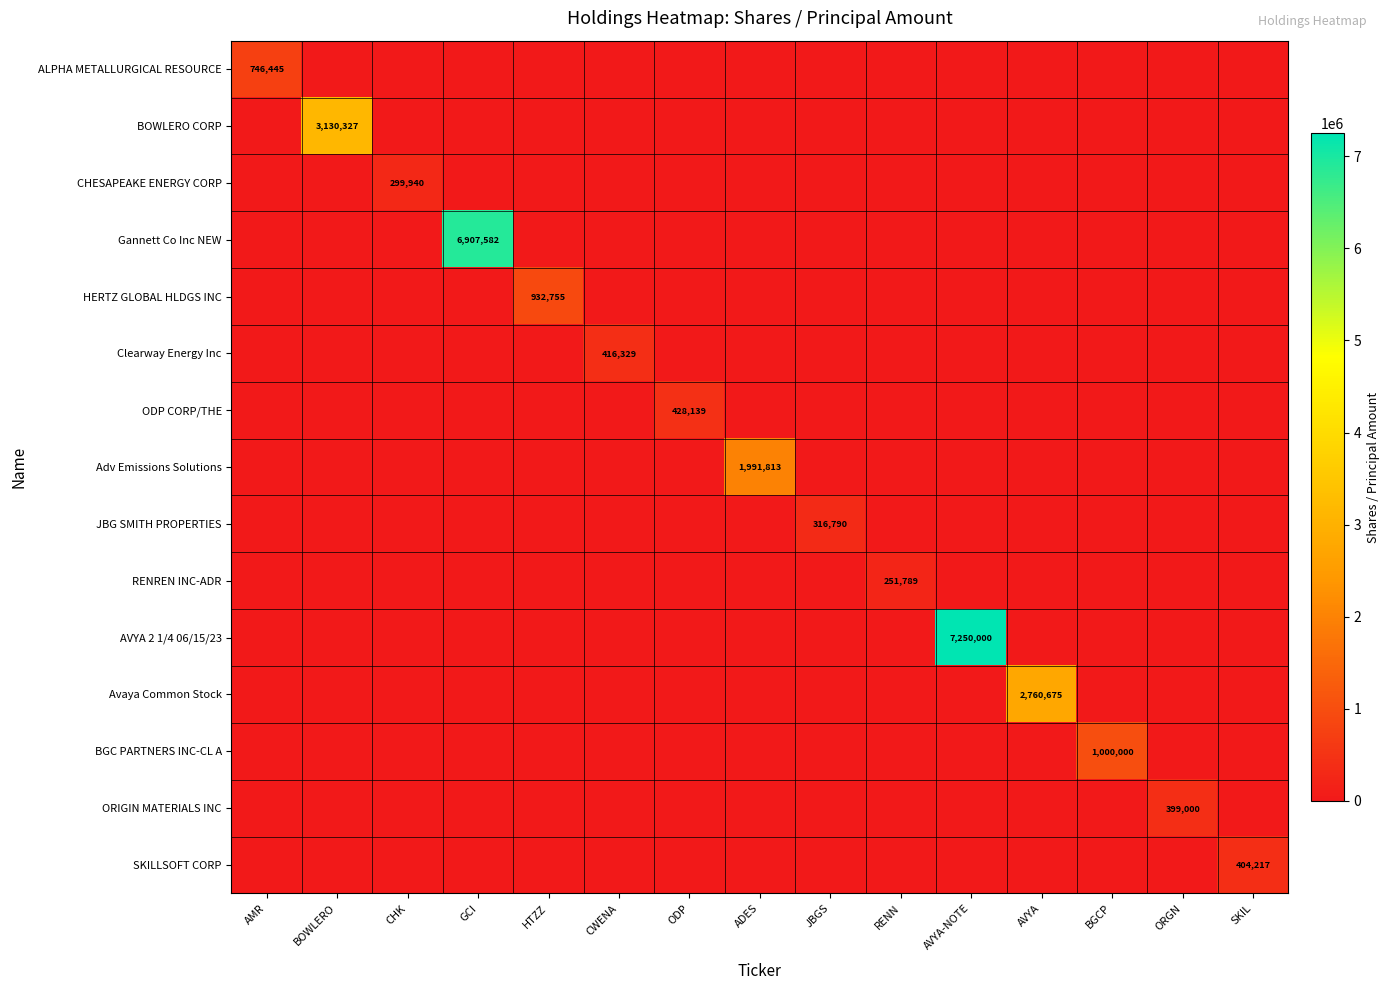

Is the value of ODP CORP/THE at BGCP greater than the value of BOWLERO CORP at CWENA?

No